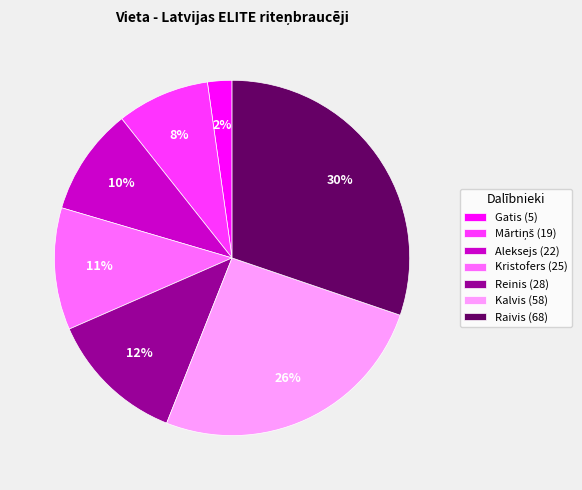

Is the sum of Kristofers and Reinis greater than half?

No